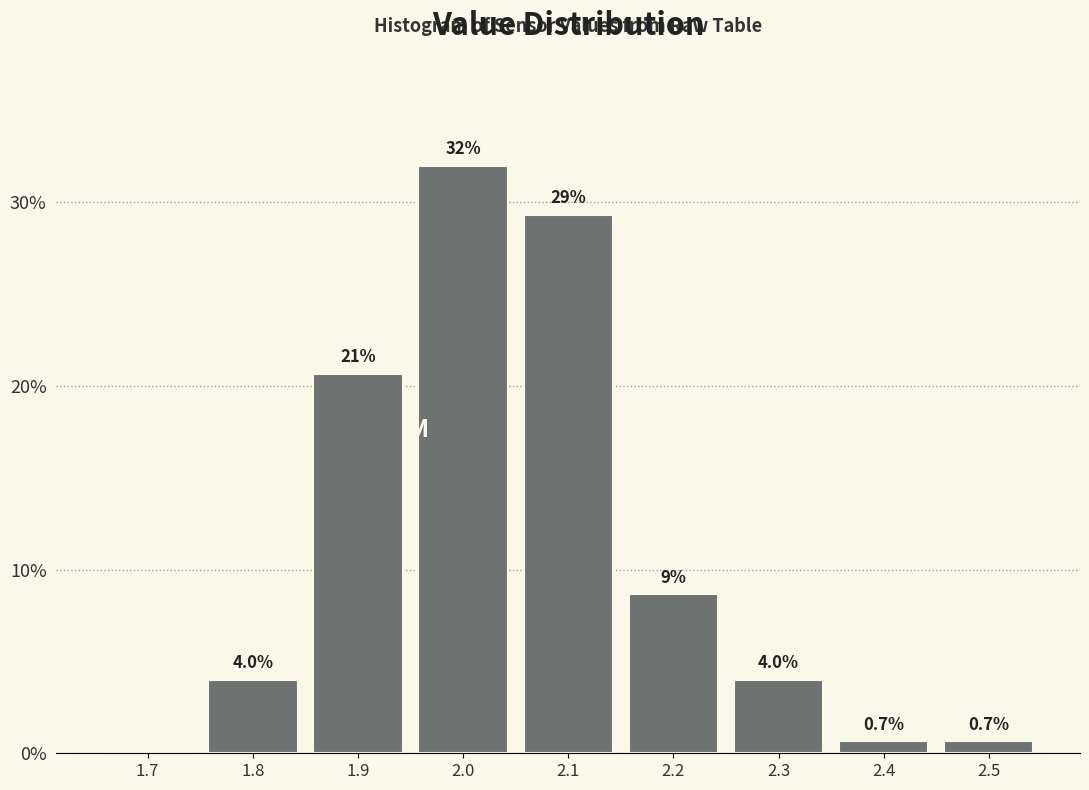

Reading left to right, what are all the values shown in this chart?

1.7=0.0	1.8=4.0	1.9=20.7	2.0=32.0	2.1=29.3	2.2=8.7	2.3=4.0	2.4=0.7	2.5=0.7